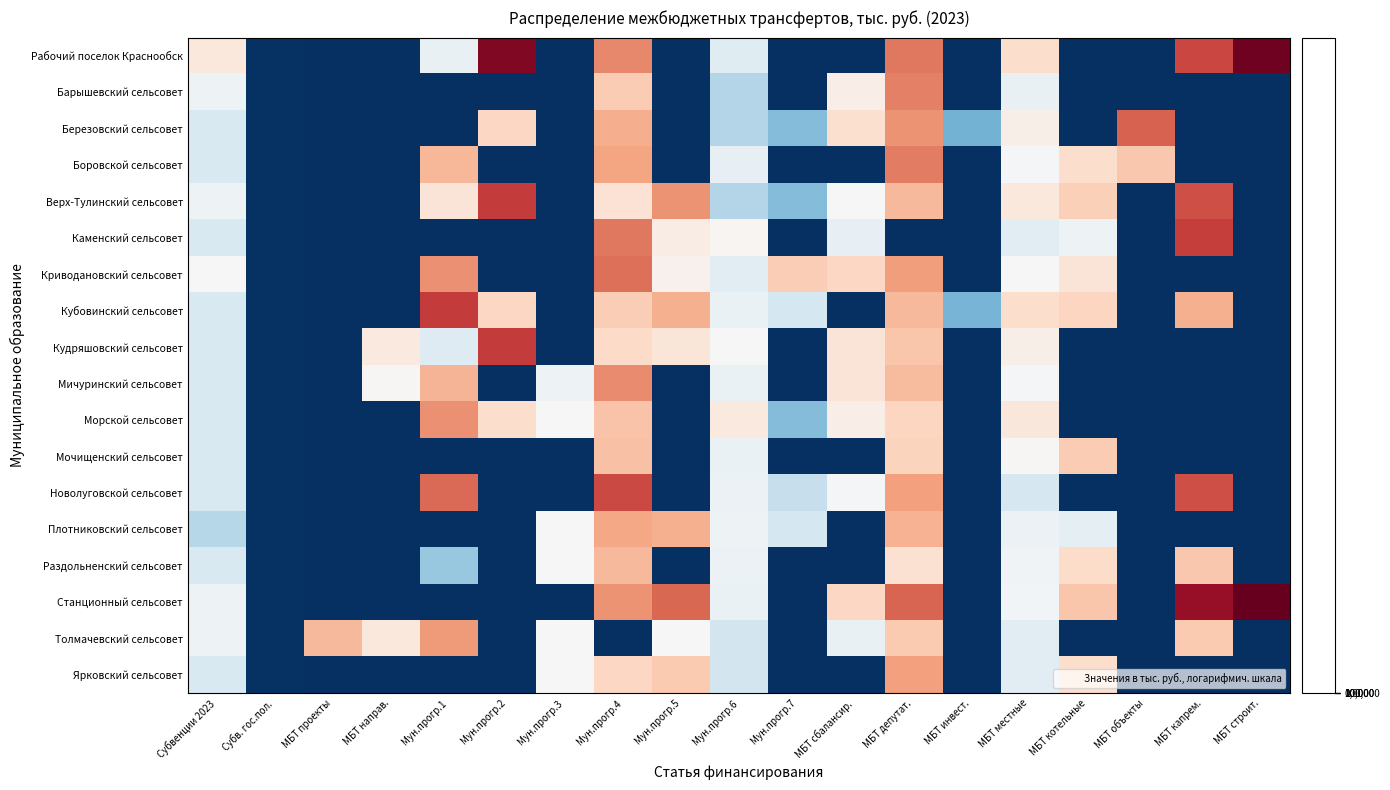

Between МБТ котельные and МБТ депутат., which is larger?

МБТ депутат.